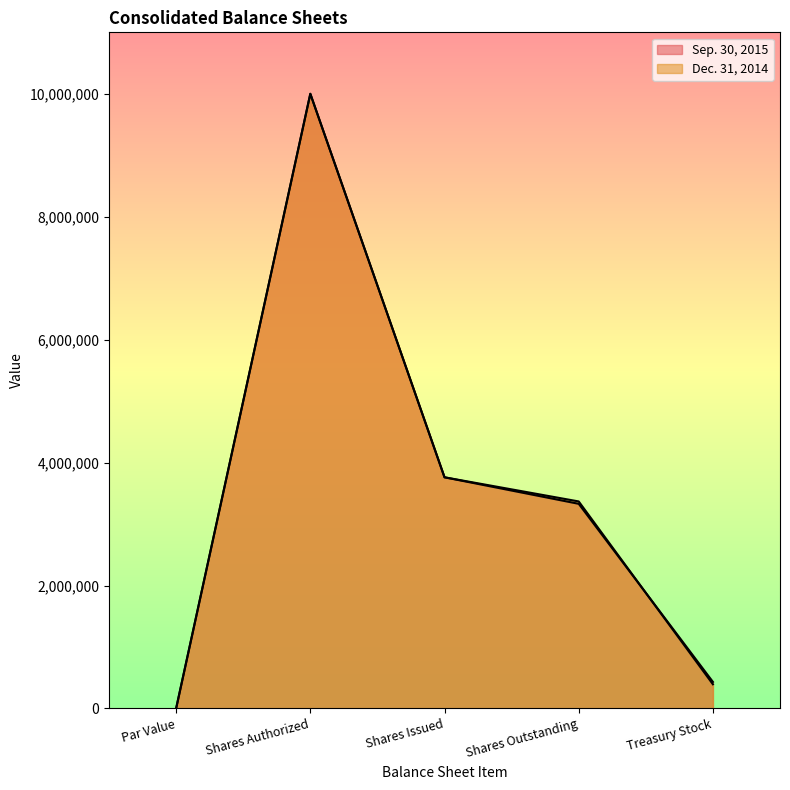

What is the label of the 4th point from the left?

Shares Outstanding